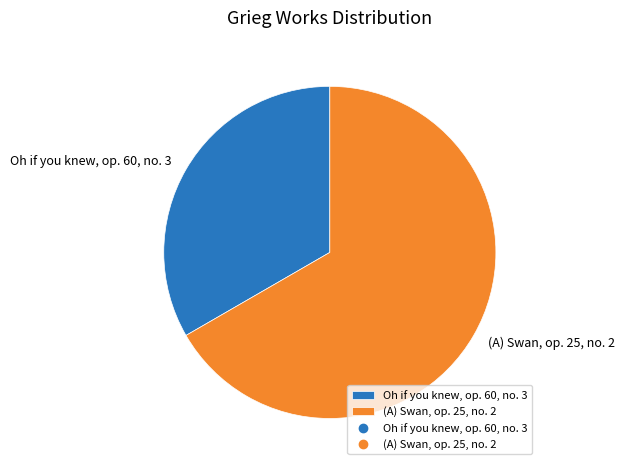

True or false: (A) Swan, op. 25, no. 2 accounts for 67% of the total.

True